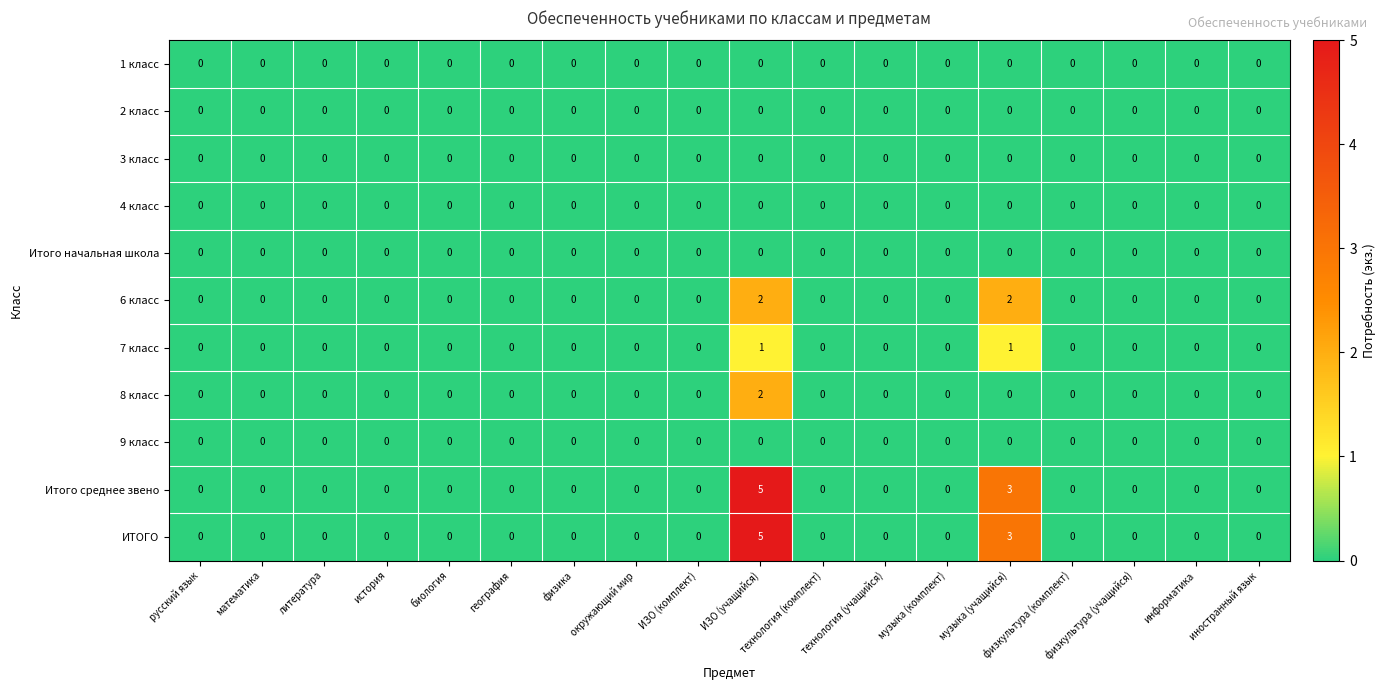

Where is Итого среднее звено nearest to the value 2?

музыка (учащийся)